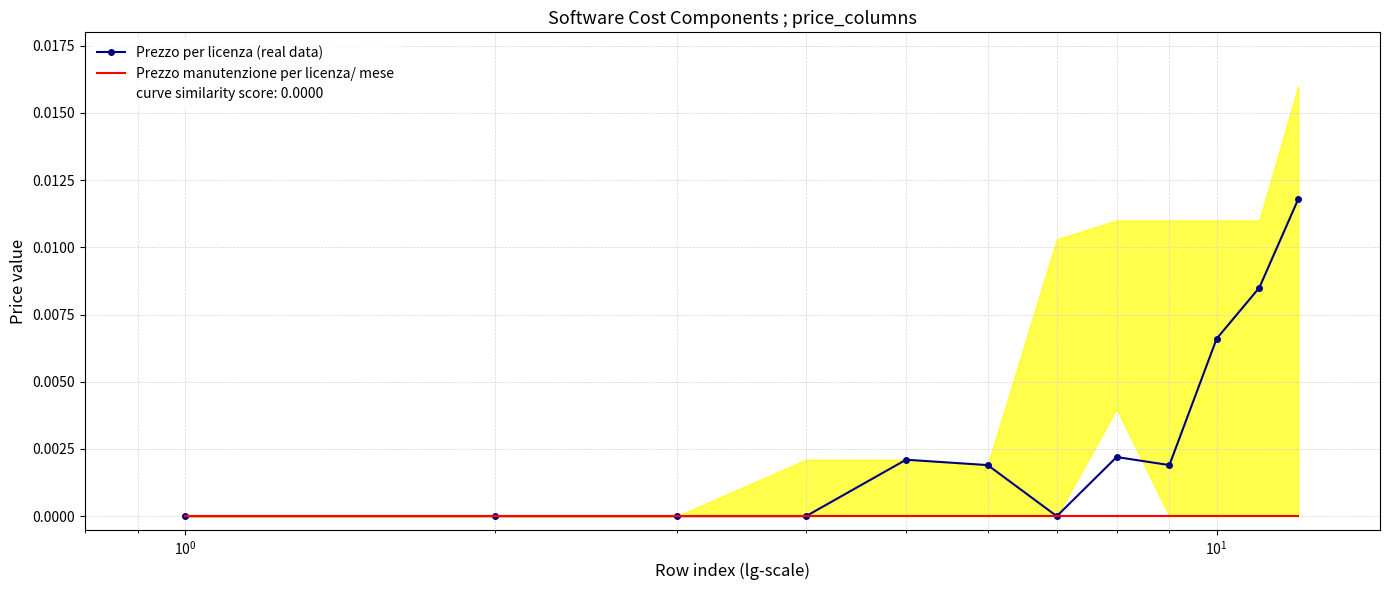

Is the value of Prezzo per licenza (real data) at 6 greater than the value of Prezzo manutenzione per licenza/ mese at 10?

No